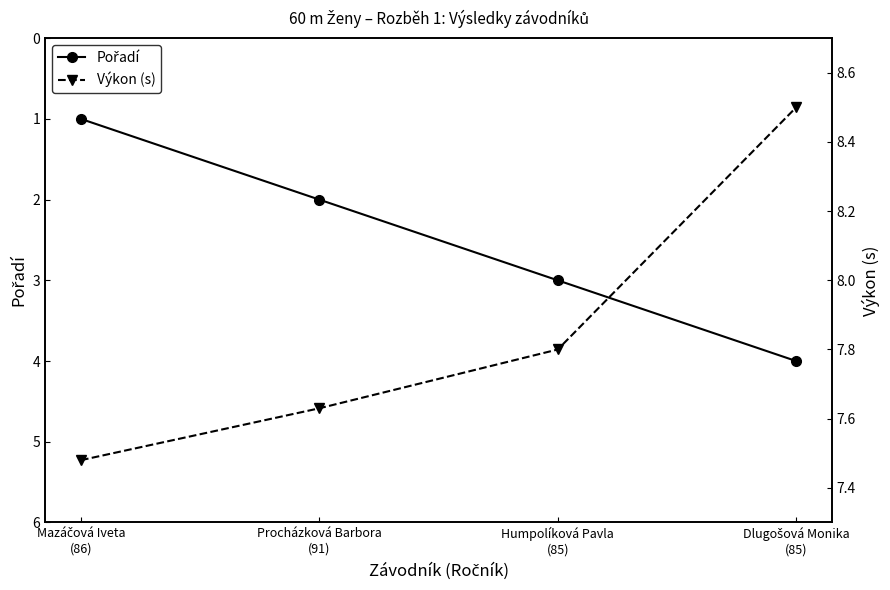

What is the total value across all series at Procházková Barbora
(91)?

9.6